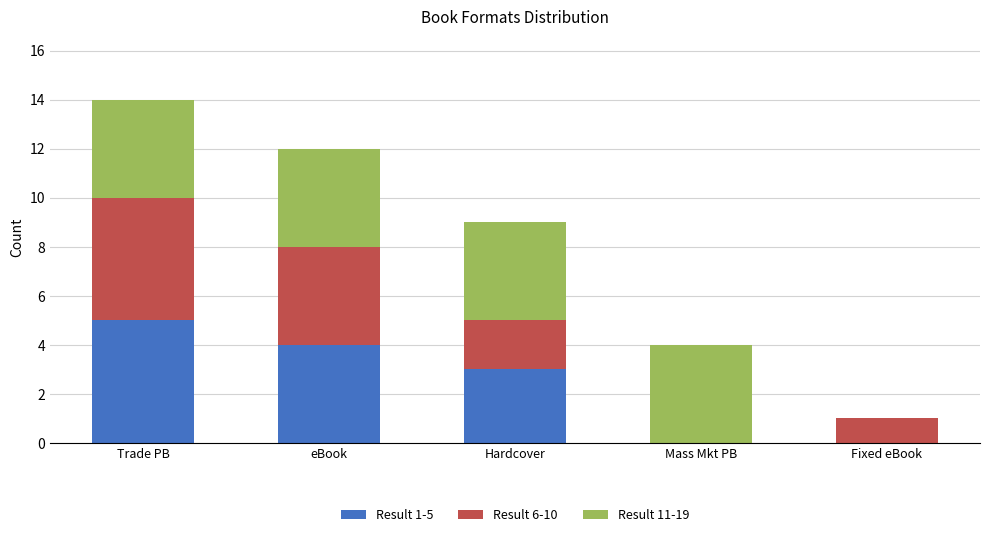

Count the number of data series in this chart.

3